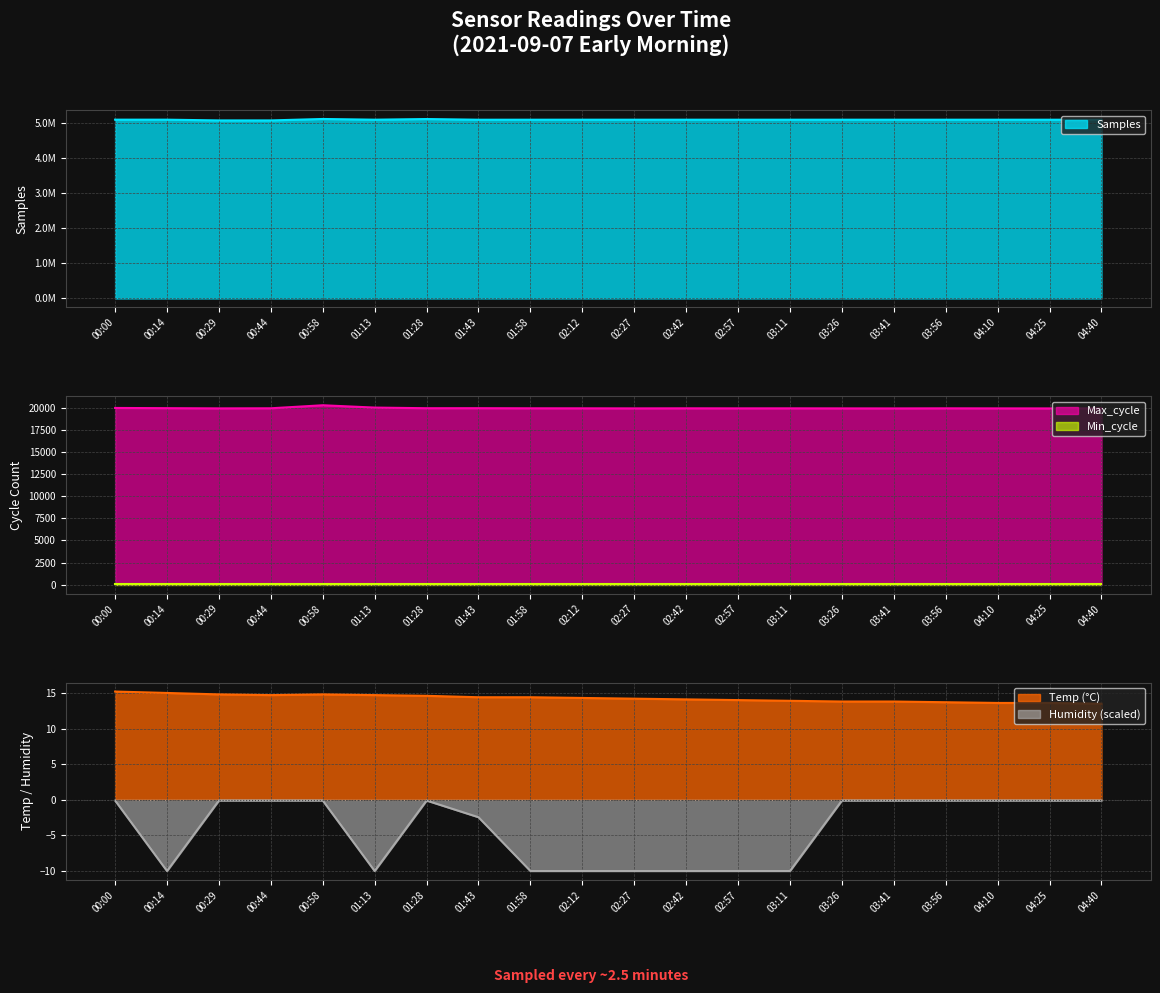

What is the difference between the Samples values at 00:58 and 02:12?

20604.0